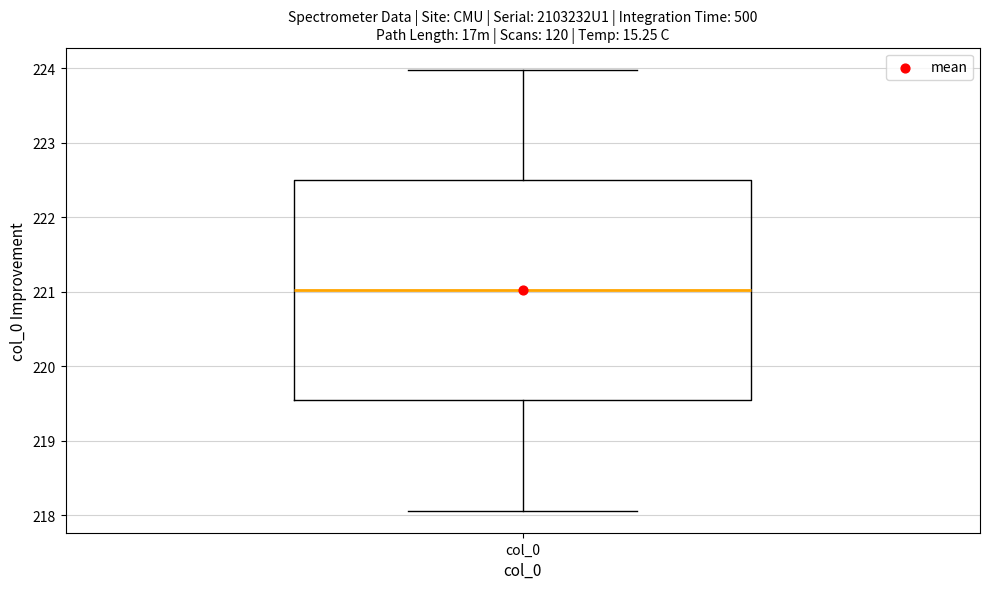

Read this box plot against the y-axis: the position of the median line, the range covered by the box, and the ends of both whiskers. The values are not printed on the chart, so give them approximately, as read against the axis.

median 221.0, box 219.5 to 222.5, whiskers 218.1 to 224.0